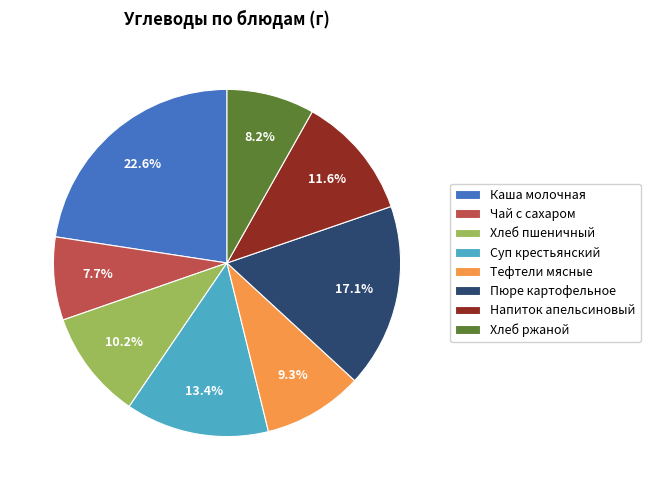

Is the sum of Тефтели мясные and Хлеб ржаной greater than half?

No